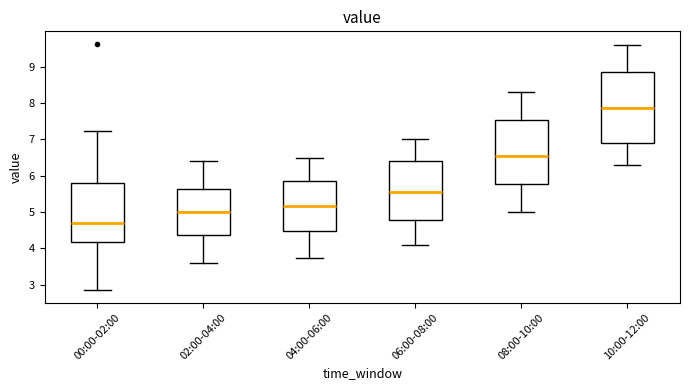

Which box is the tallest, from its lower edge to its upper edge?

10:00-12:00